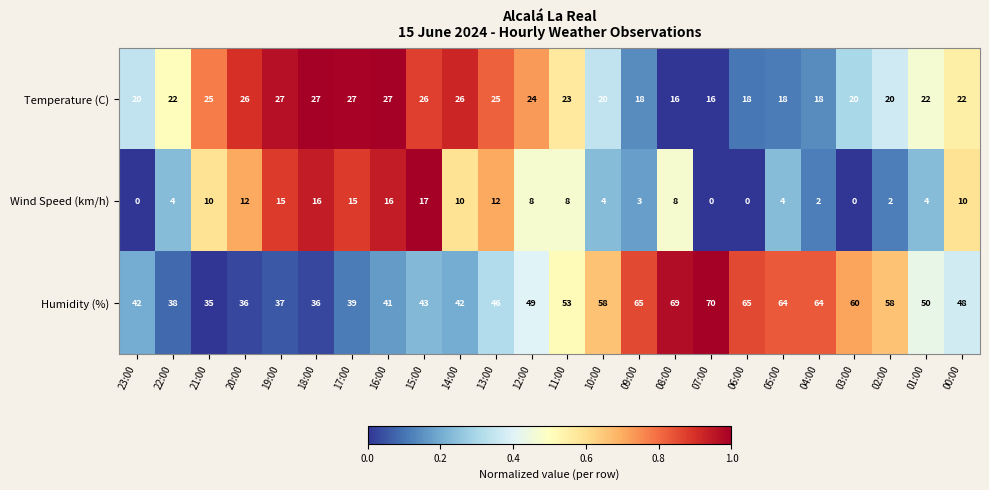

What is the sum of all Humidity (%) values?

1208